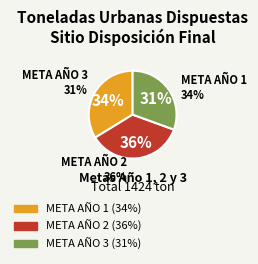

What is the ratio of the value at META AÑO 1 to the value at META AÑO 3?

1.1